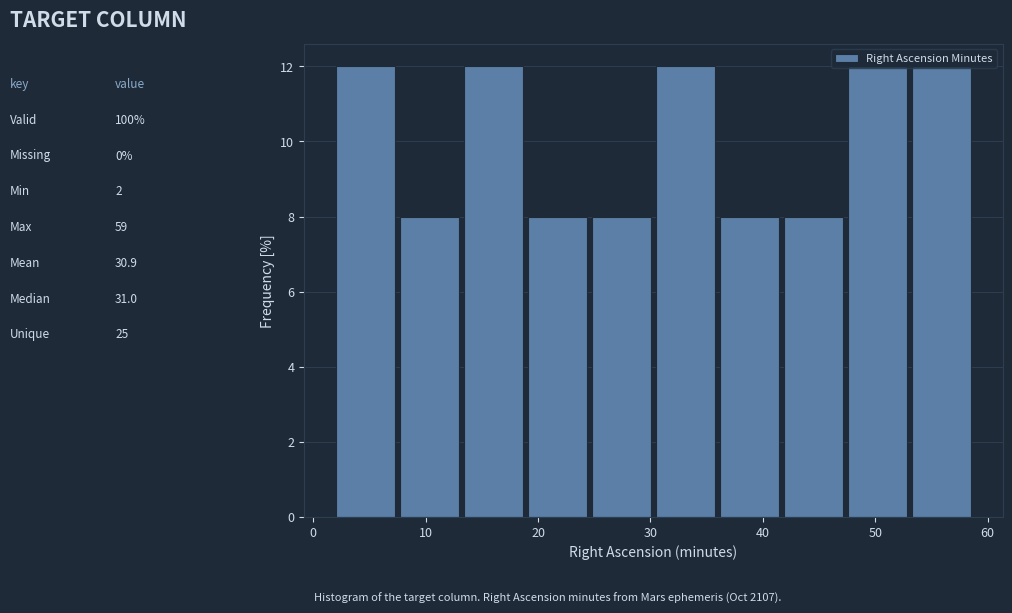

How tall is the bar that spans 53.3 to 59.0 on the x-axis? Neither the bar edges nor the heights are printed on the chart, so give them approximately, as read against the axes.

12